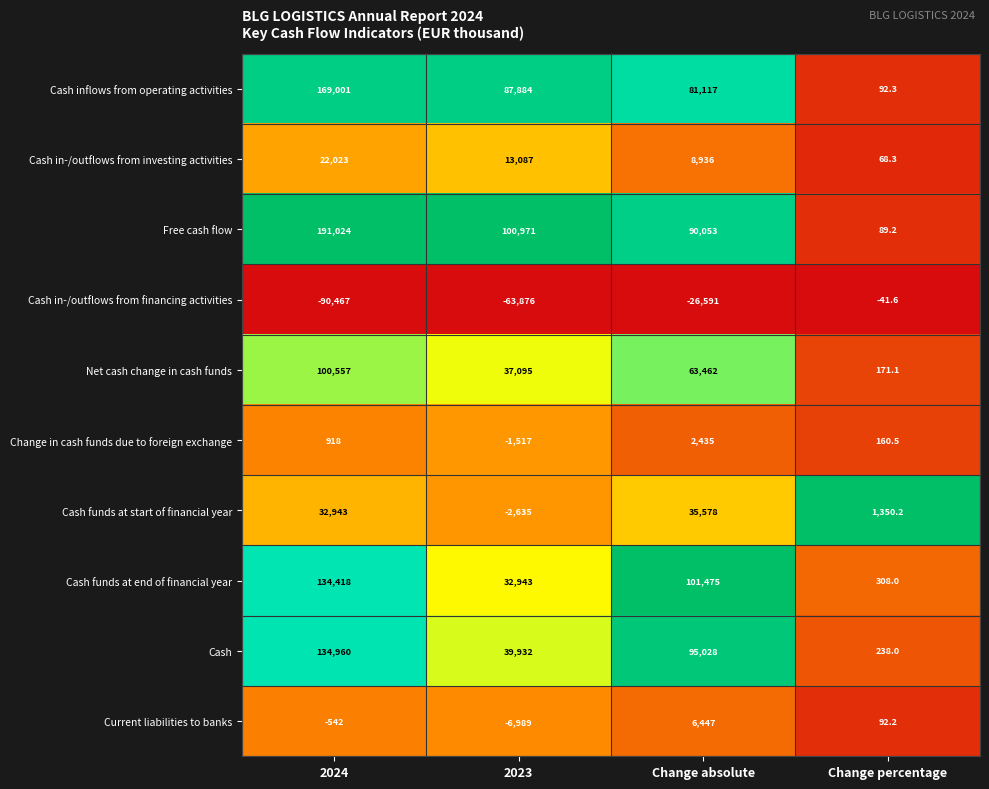

What is the difference between the maximum and minimum values in the Current liabilities to banks series?

13436.0